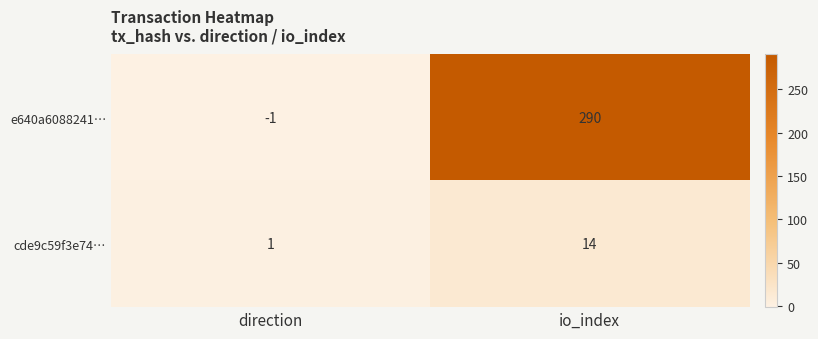

Reading left to right, list all the values displayed in this chart.

e640a6088241…: -1	290
cde9c59f3e74…: 1	14